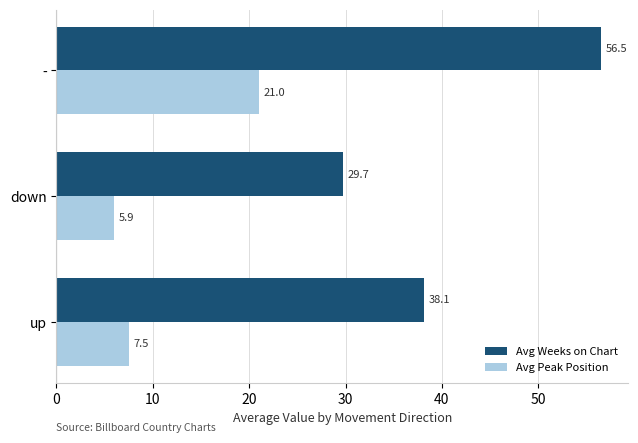

Rank the categories by Avg Weeks on Chart value from highest to lowest.

-, up, down